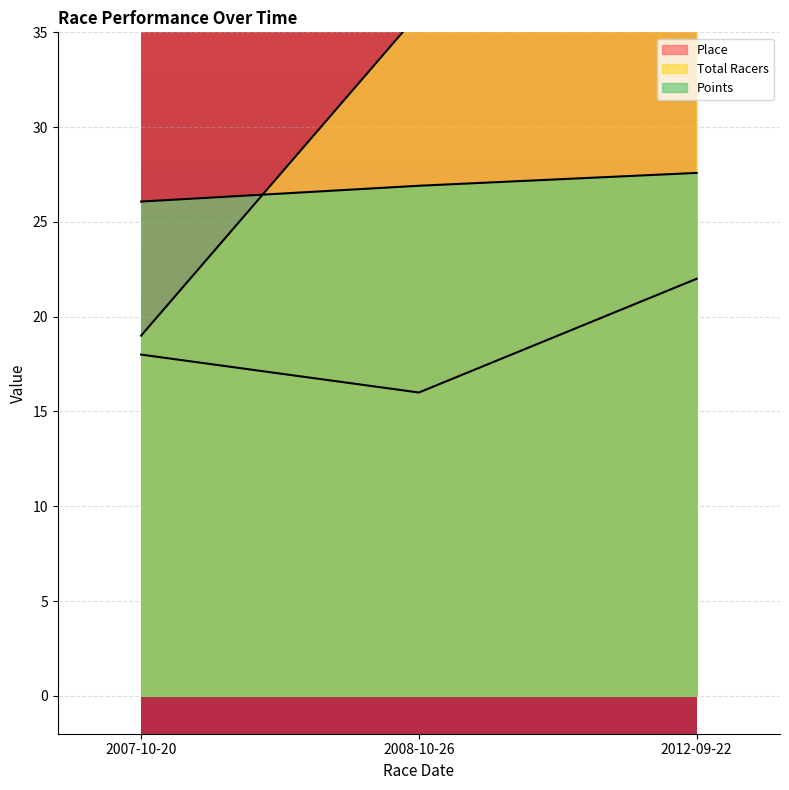

The value of Total Racers at 2008-10-26 is 36.0. True or false?

True